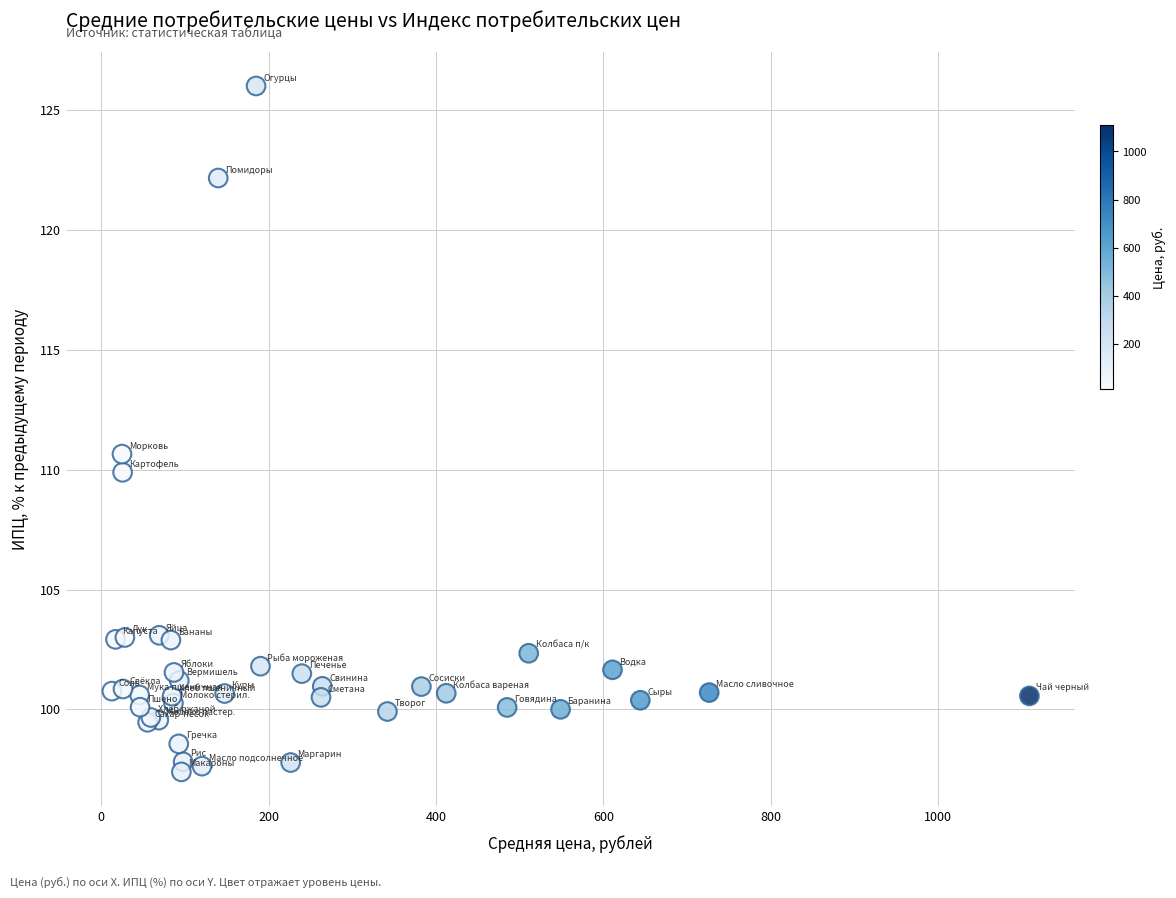

What Y value in the scatter plot is closest to 111?

110.7